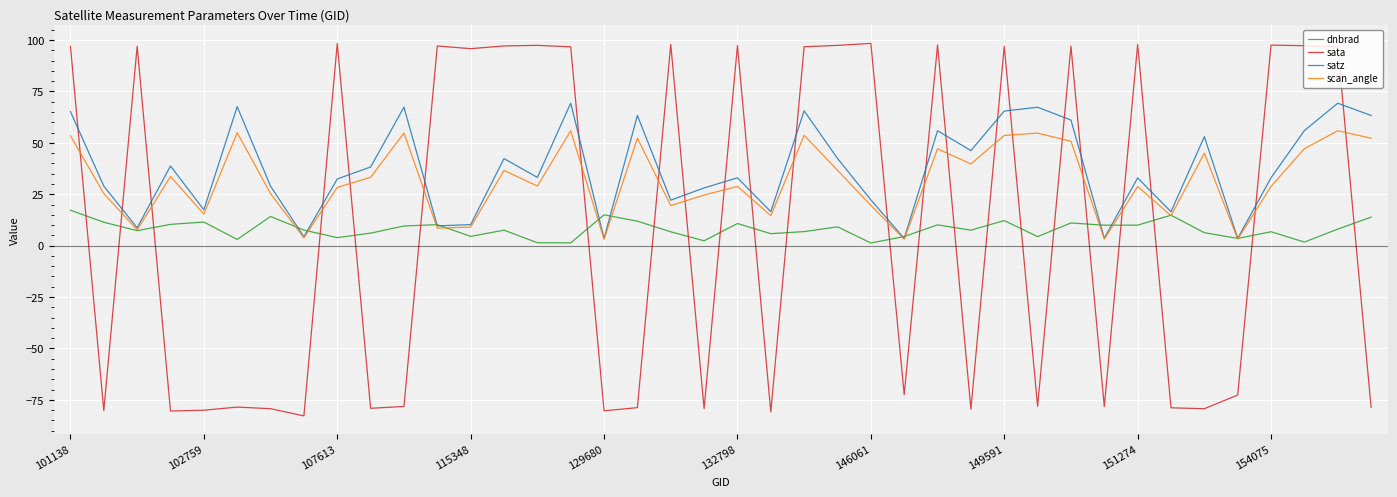

Which series has the widest spread of values?

sata